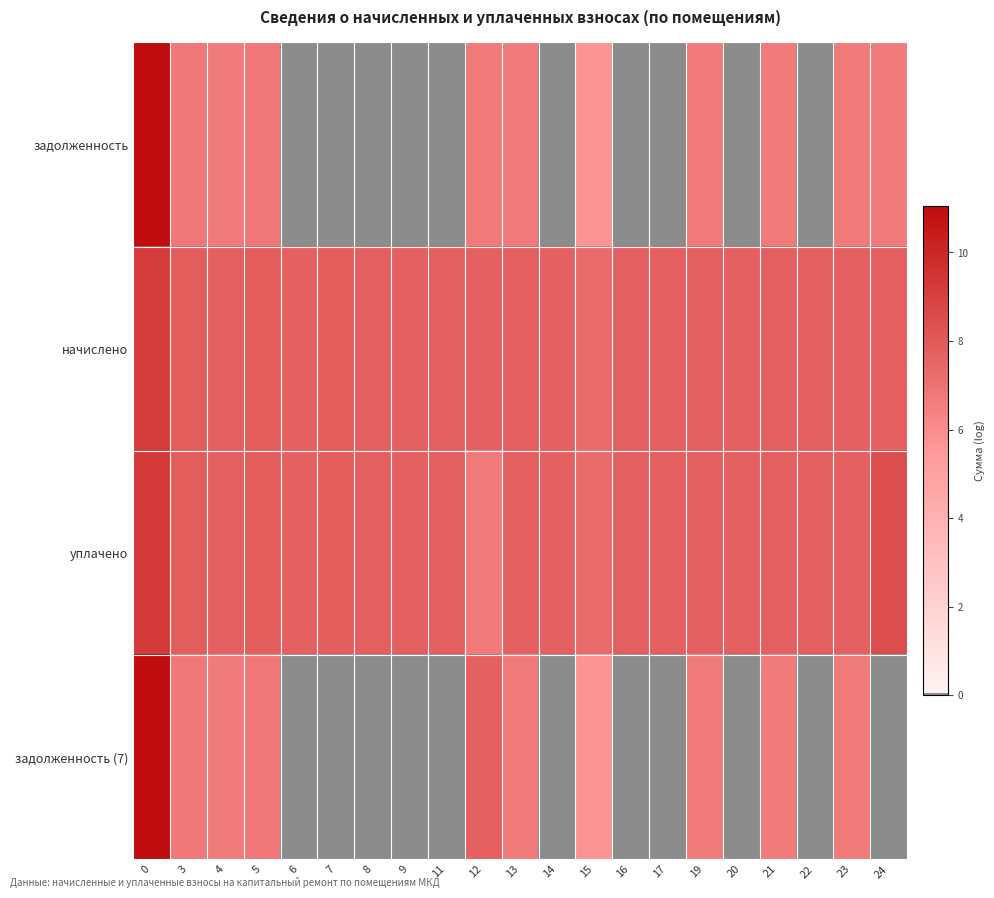

List the series in order of their peak value, highest first.

задолженность, задолженность (7), уплачено, начислено